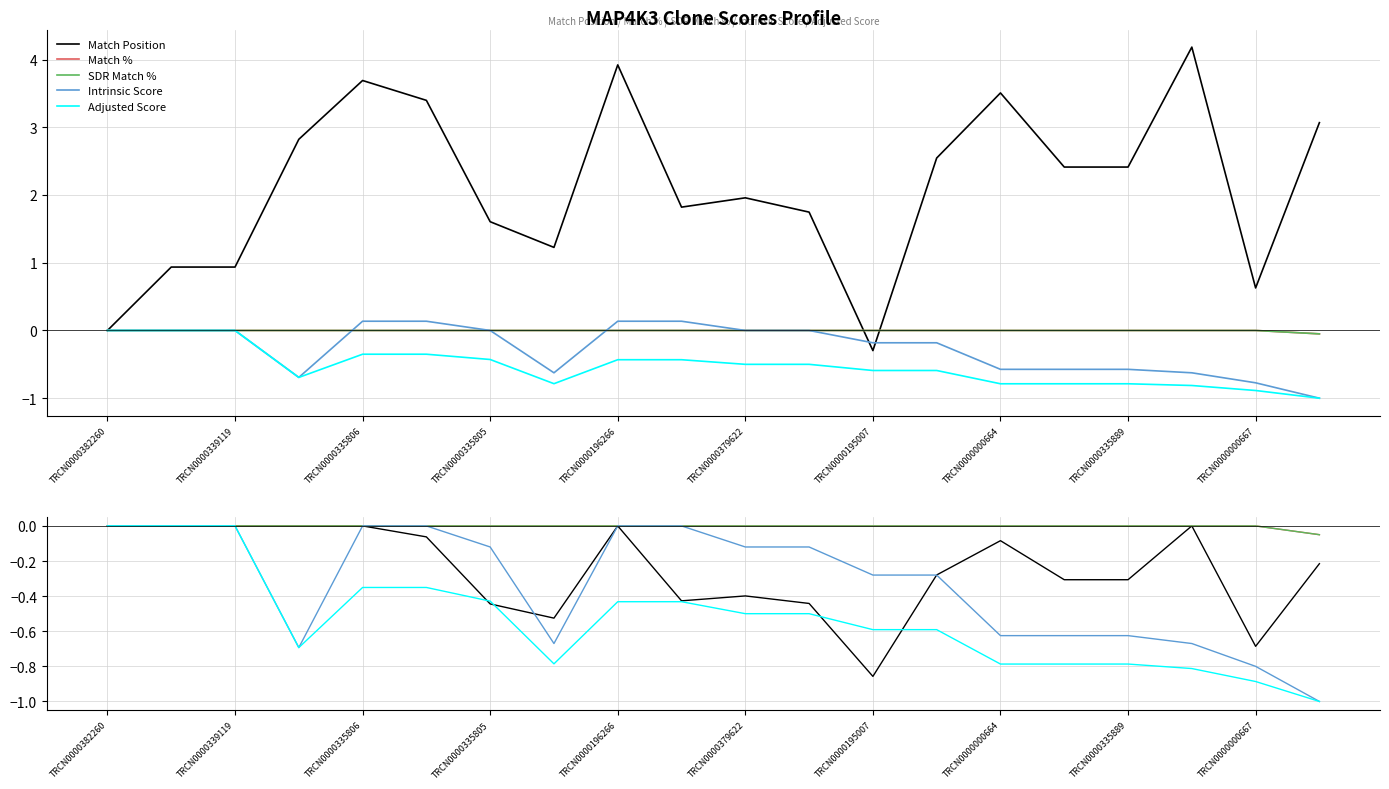

What is the average value of the Match Position series?

-0.3